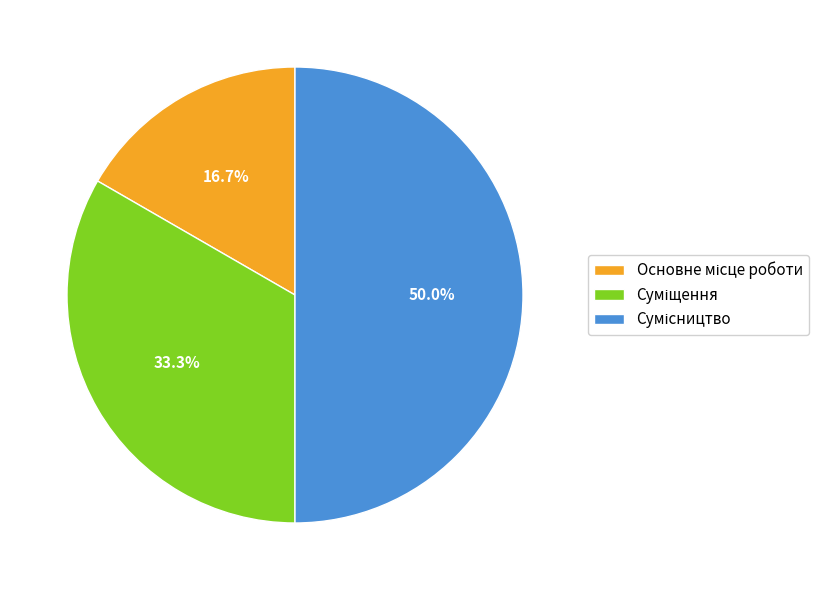

How many slices are in this pie chart?

3